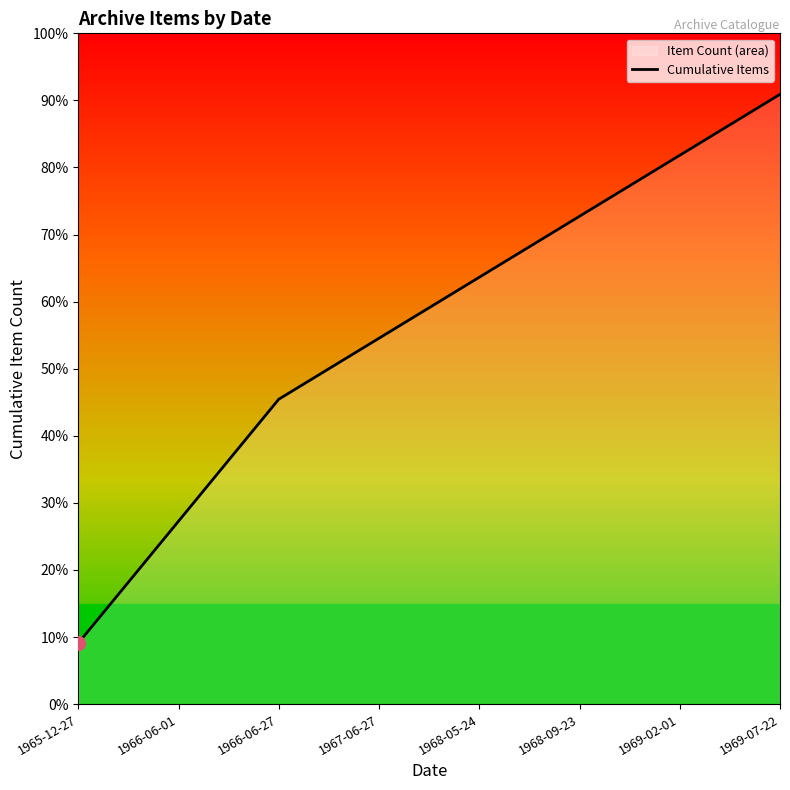

Where is the data nearest to the value 5?

1966-06-27